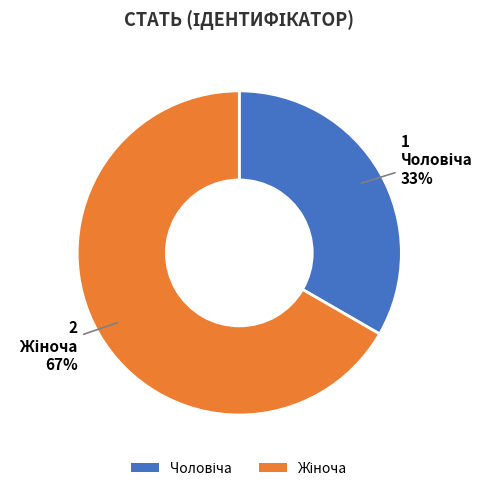

Is there any slice that represents more than half of the pie?

Yes